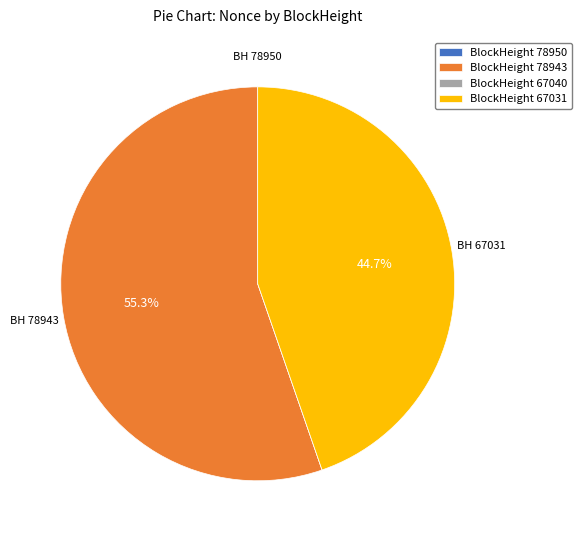

Which slice represents more than half of the pie?

BlockHeight 78943